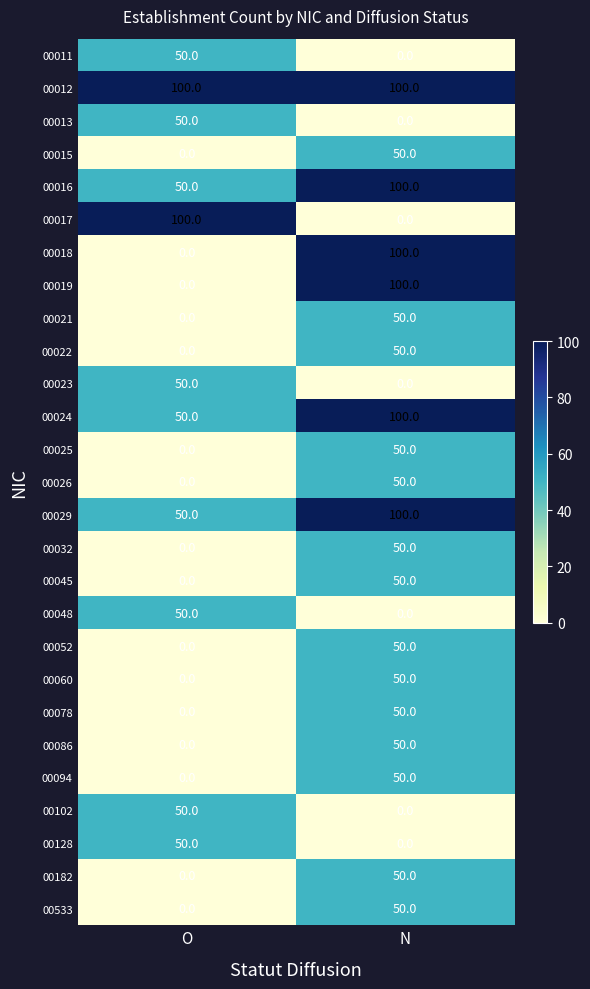

What is the difference between the highest and lowest values at O?

100